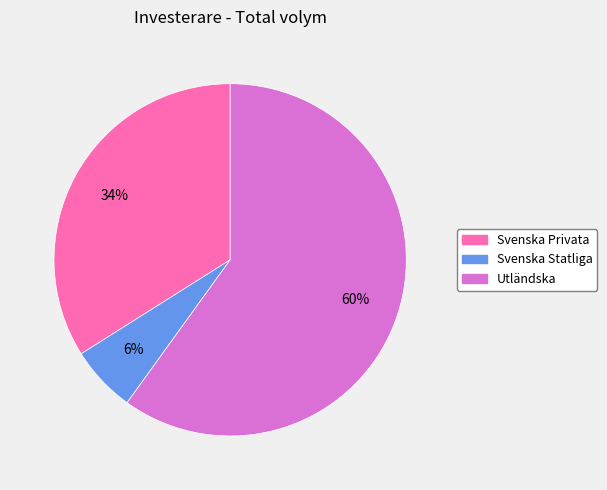

To the nearest percent, what is the difference between the Svenska Privata and Svenska Statliga slice percentages?

28%